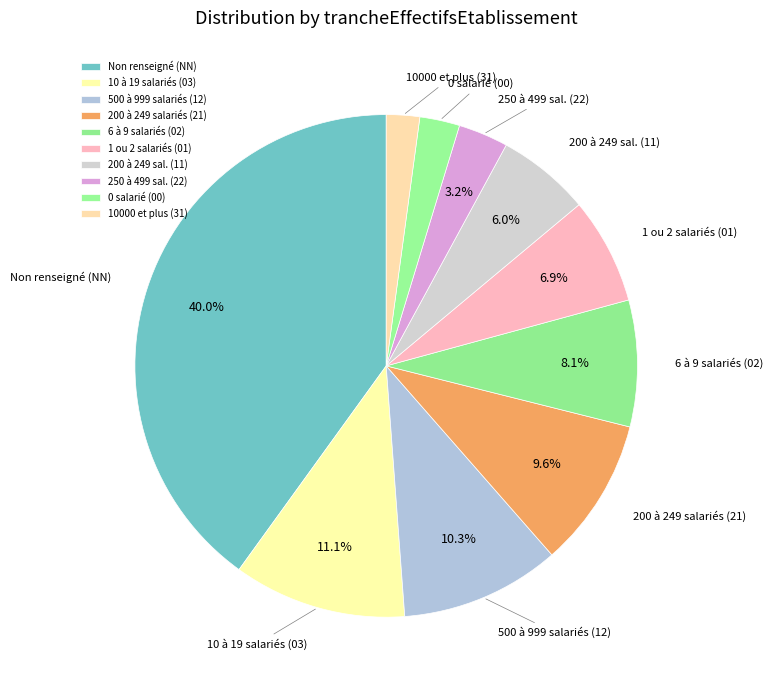

Does any single category account for the majority?

No